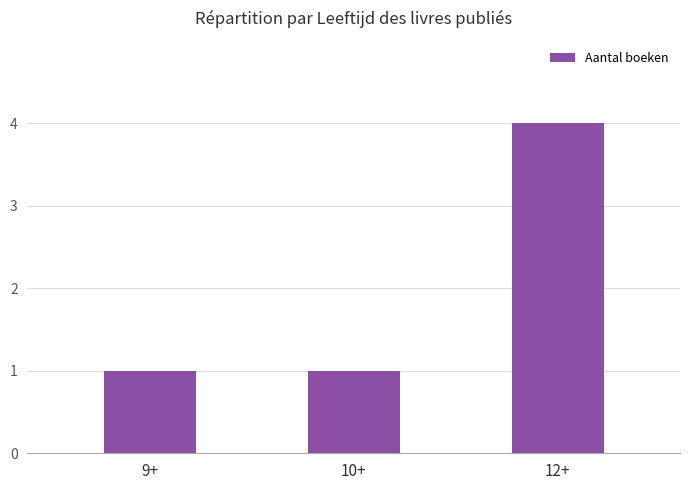

What is the maximum value shown in the chart?

4